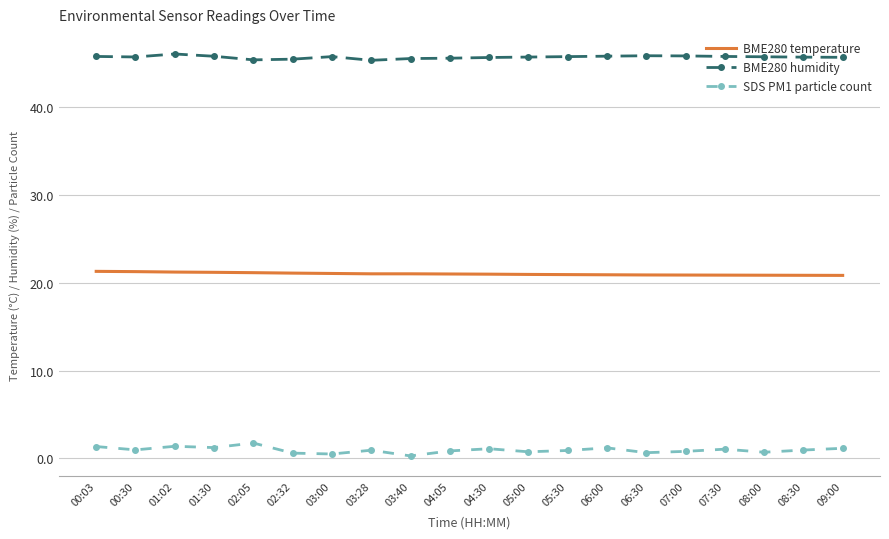

True or false: BME280 temperature and SDS PM1 particle count intersect in this chart.

False